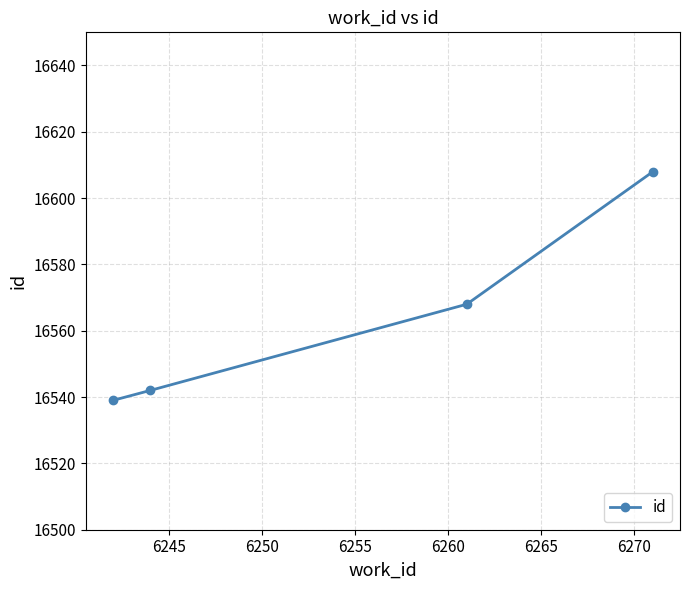

What is the value of the 3rd point from the left?

16568